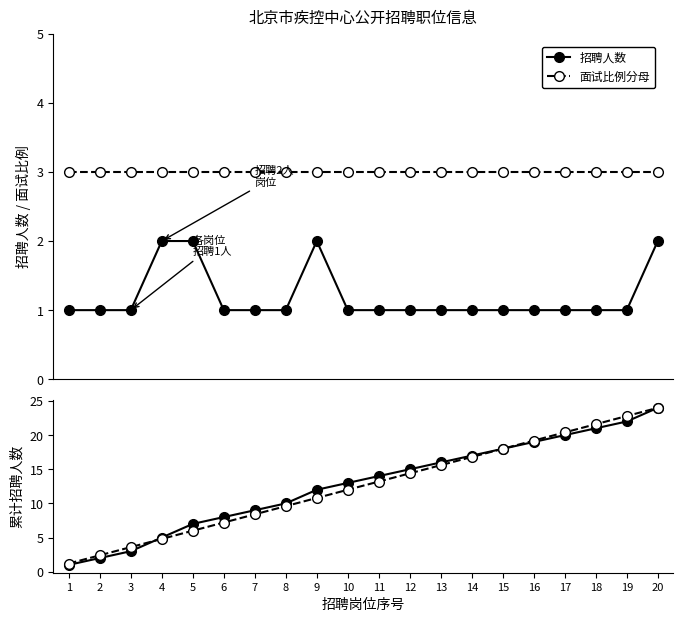

What is the difference between the maximum and minimum values in the 招聘人数 series?

1